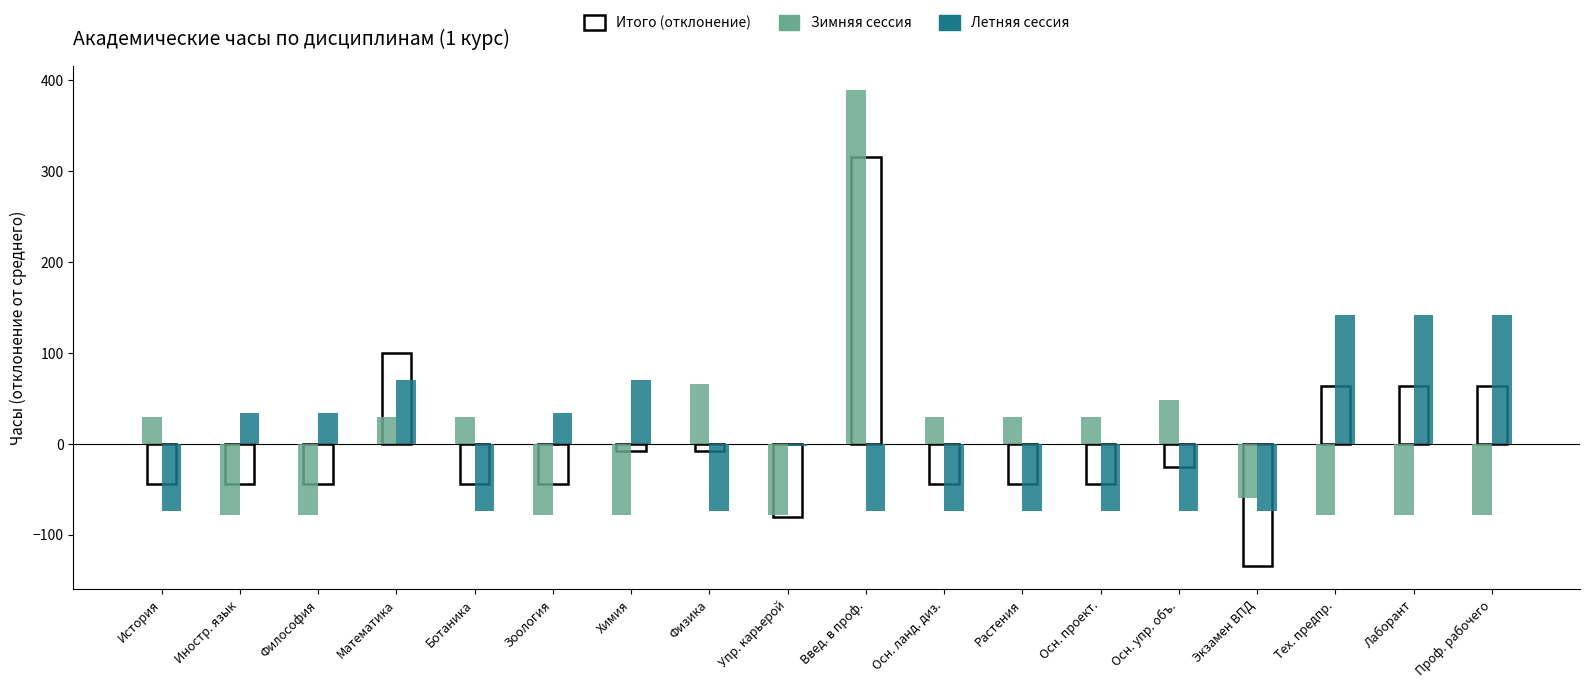

At which label does Летняя сессия first exceed -2?

Иностр. язык